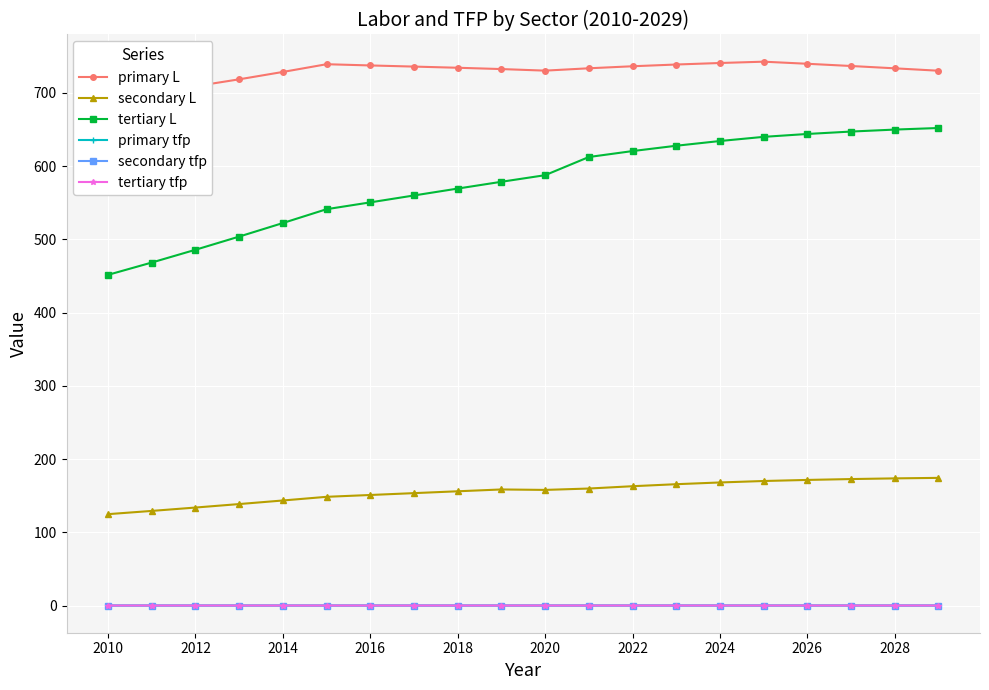

True or false: secondary L has a value of 157.9 at 2020.

True